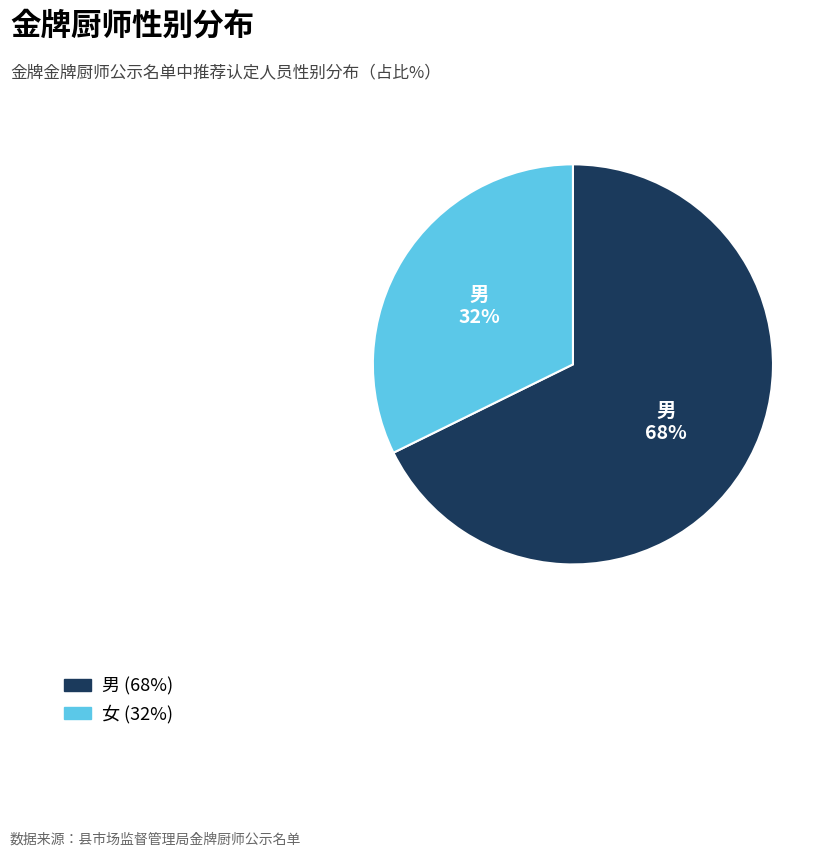

Is there any slice that represents more than half of the pie?

Yes